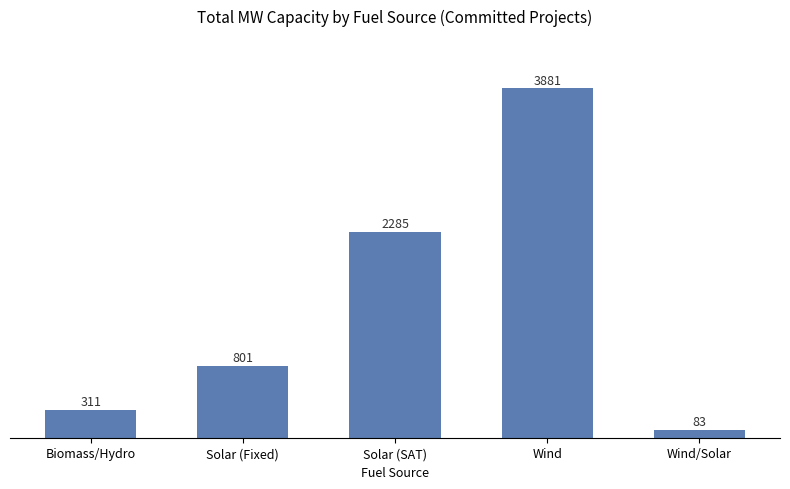

What is the minimum value shown in the chart?

83